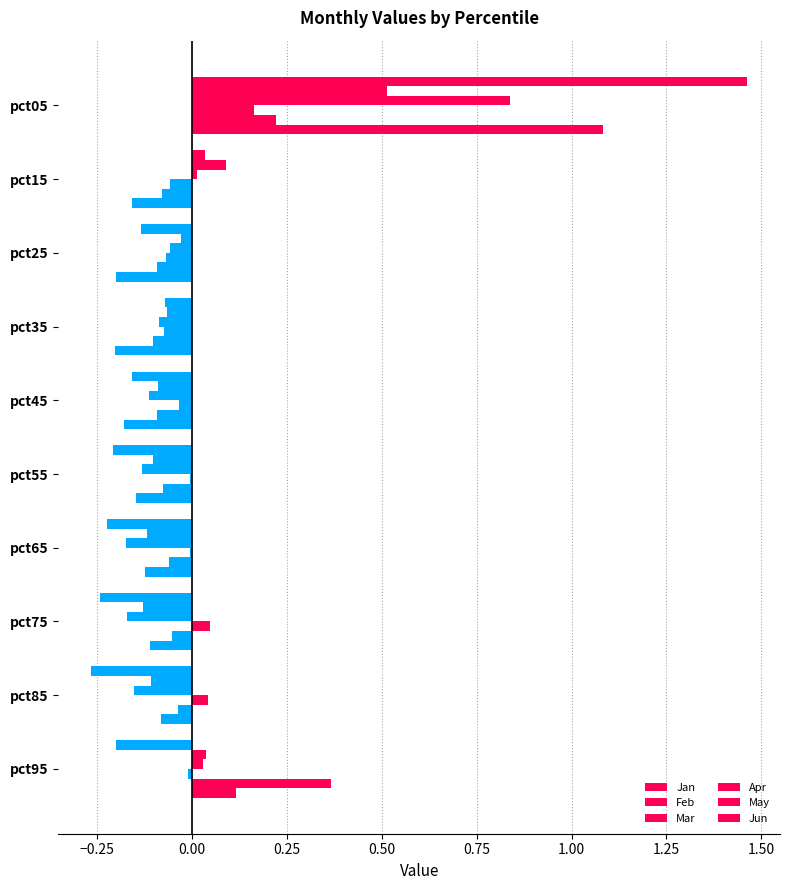

How many series are shown in this chart?

6